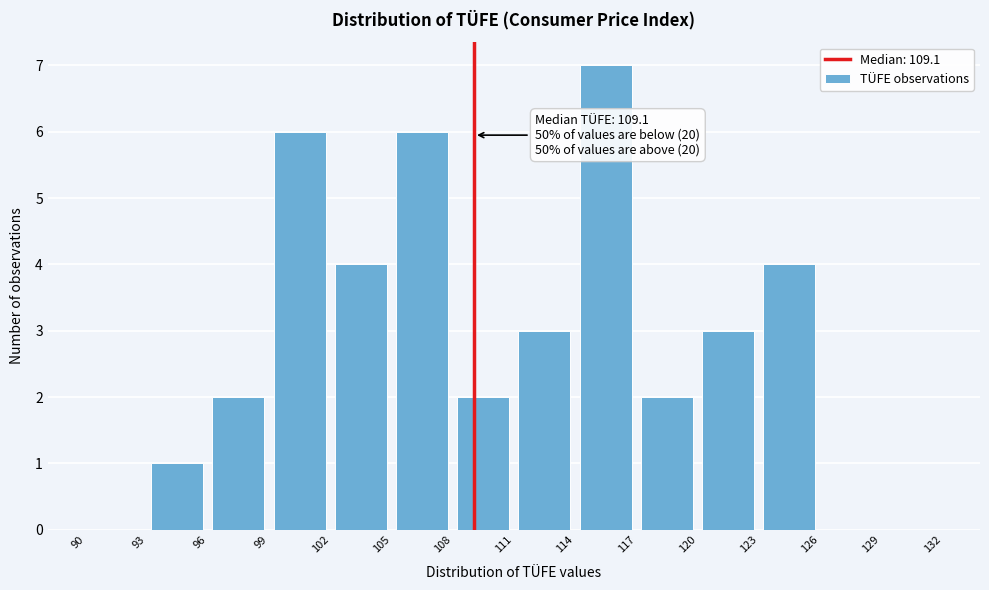

Which range on the x-axis has the tallest bar?

114 to 117